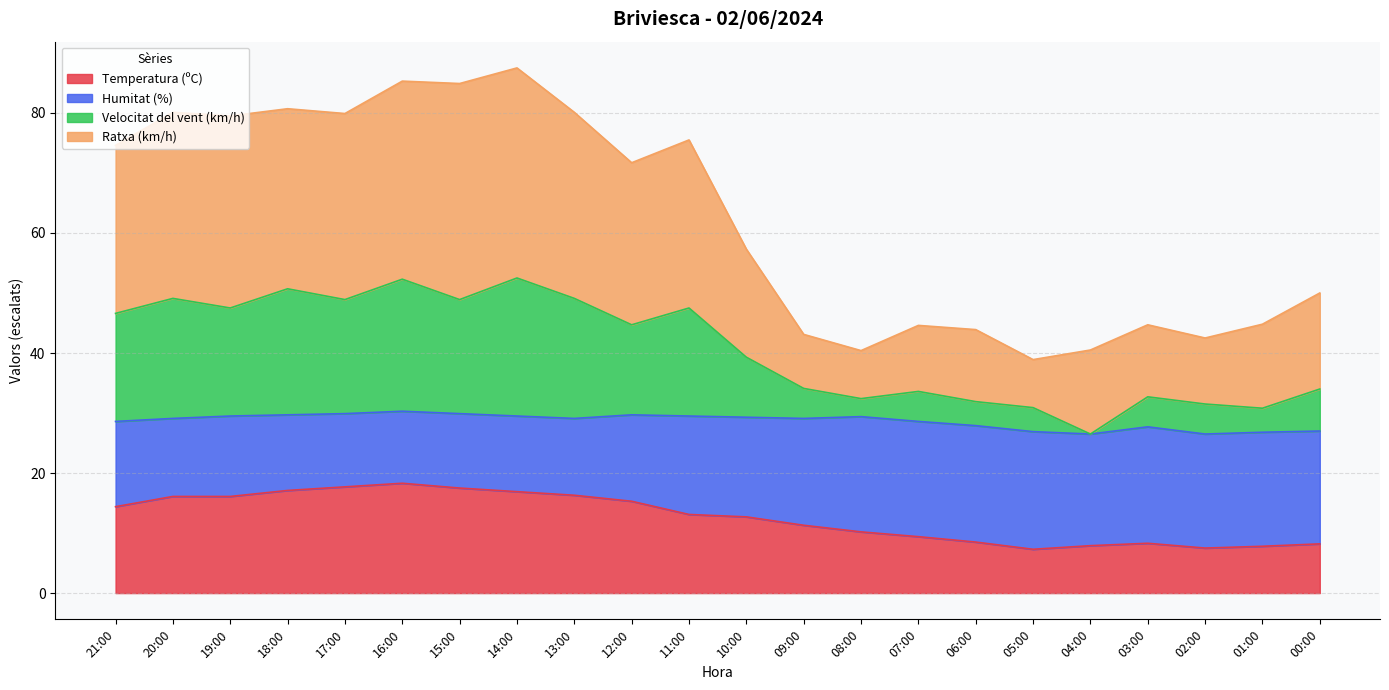

What is the label of the 9th point from the left?

13:00